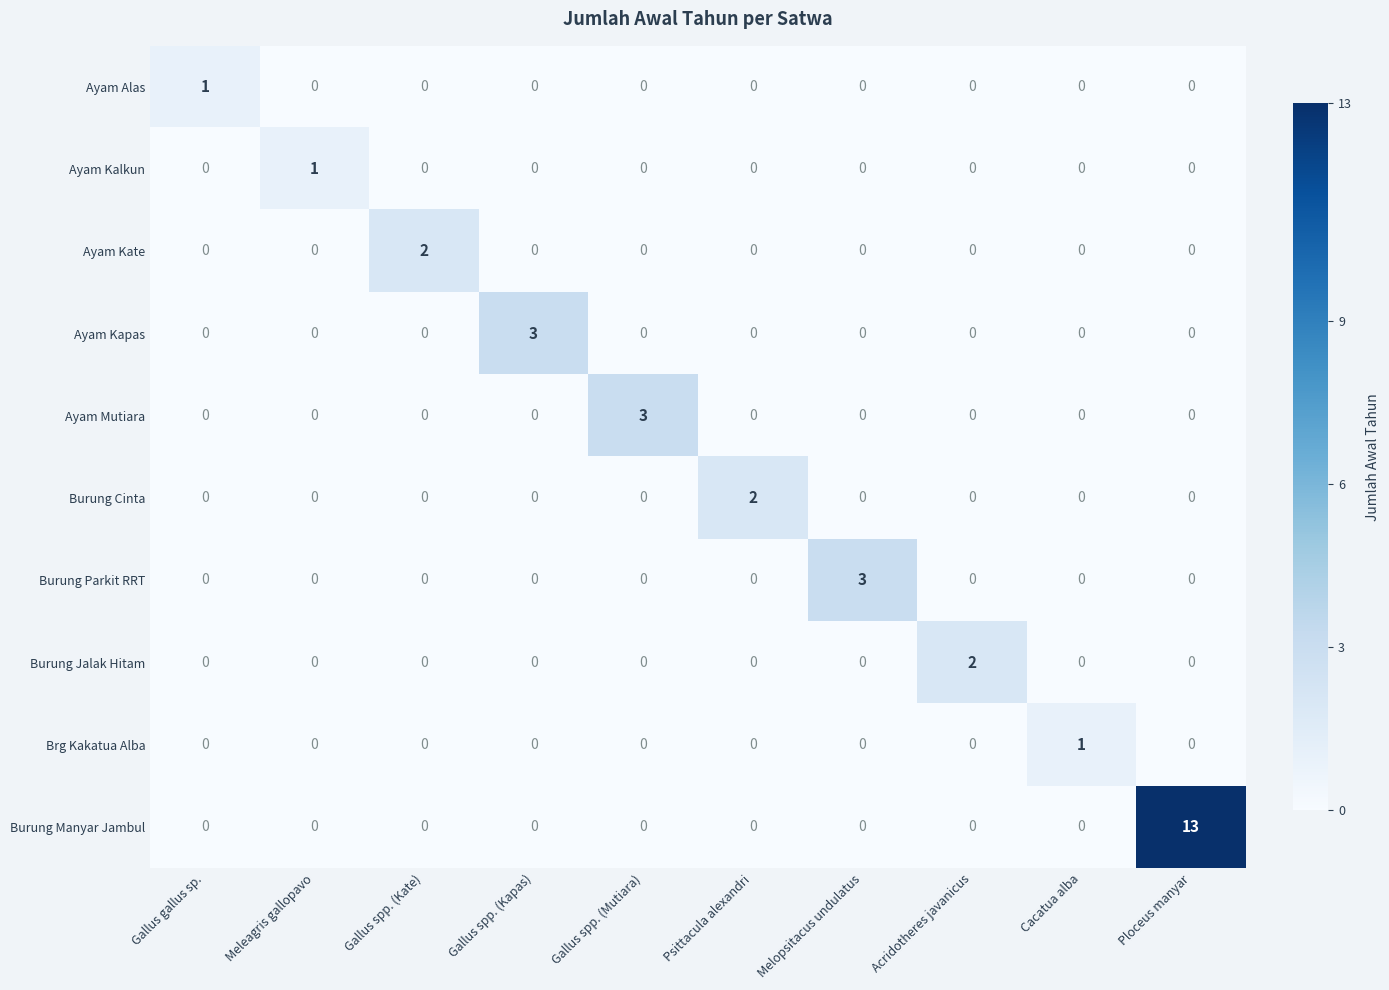

True or false: Brg Kakatua Alba has a value of 0 at Gallus gallus sp..

True